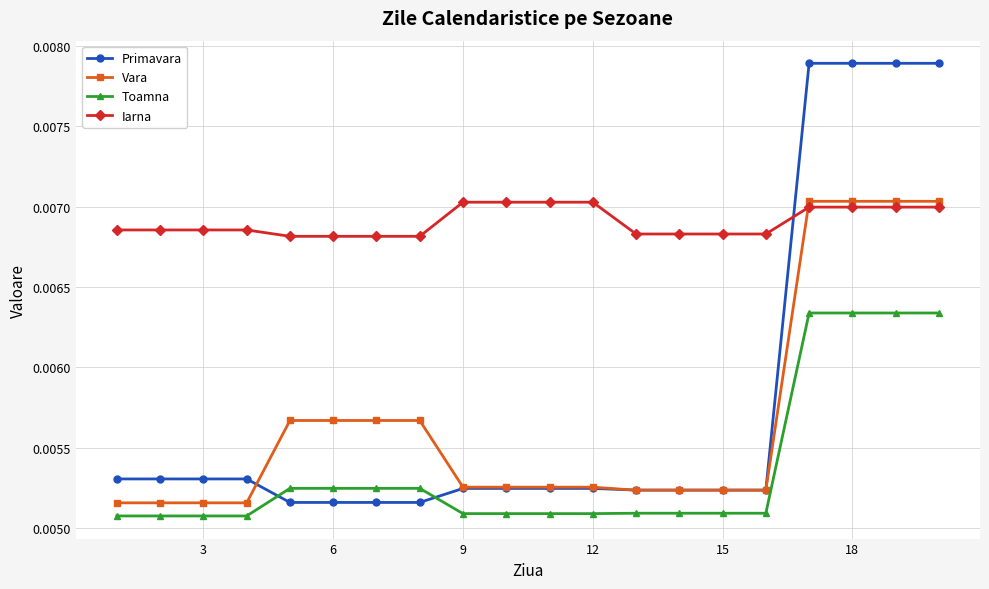

How many Vara values are between 0 and 1?

20